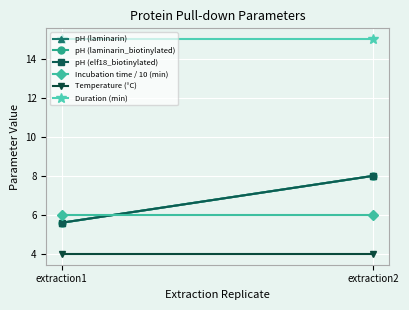

Which has a higher value, extraction1 or extraction2?

extraction2